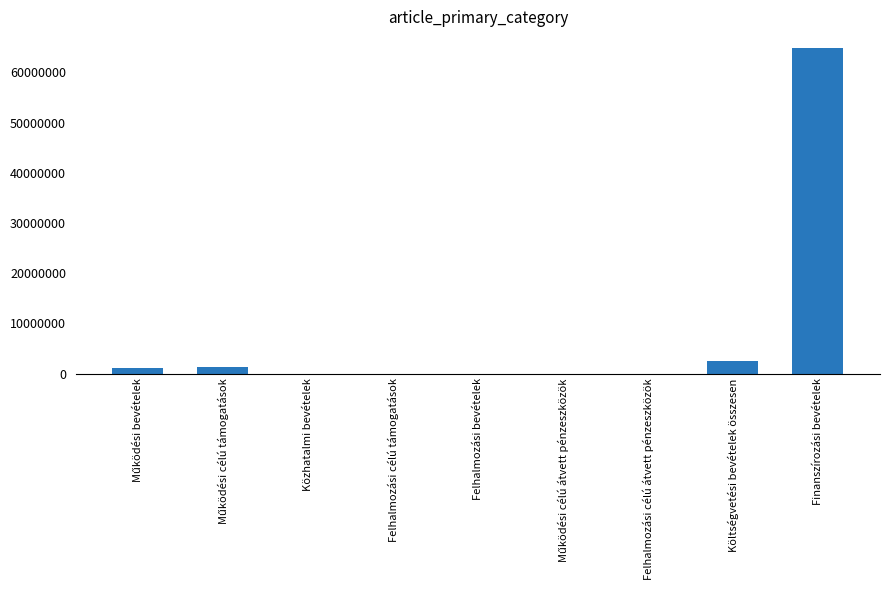

The chart shows a value of 0 at Felhalmozási bevételek. True or false?

True